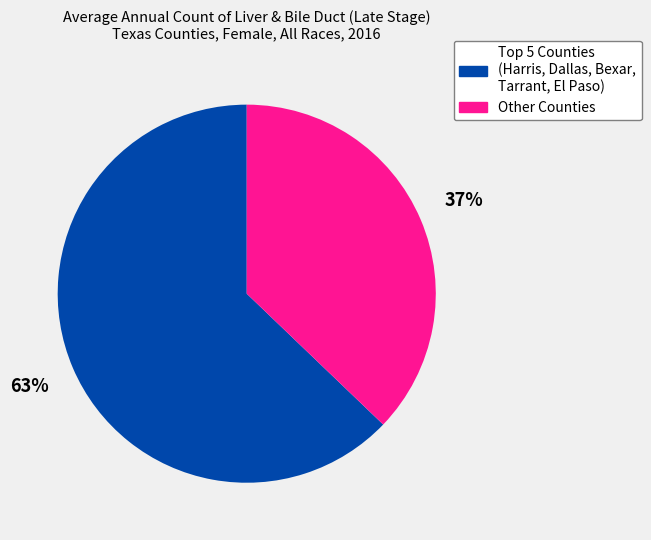

To the nearest percent, what is the difference between the largest and smallest slice percentages?

26%